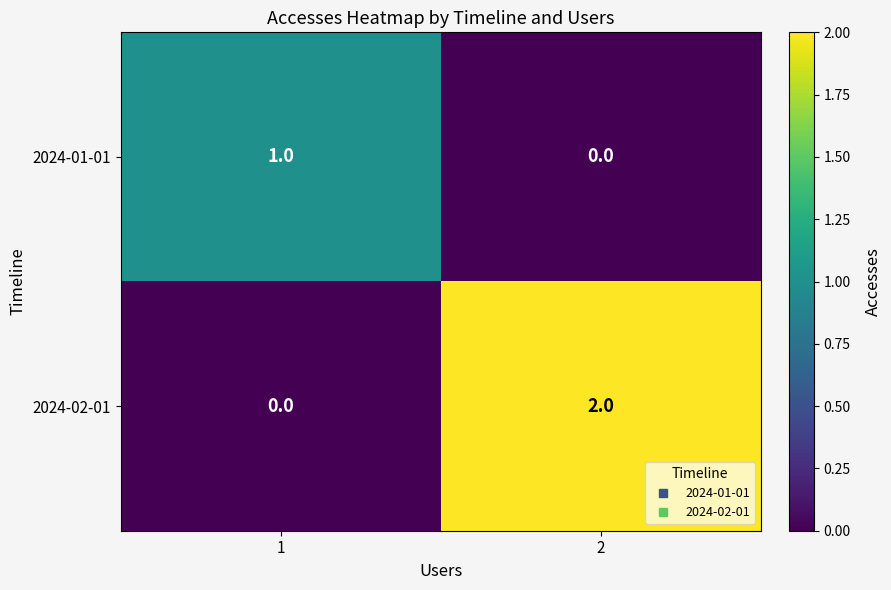

The value of 2024-02-01 at 2 is 2. True or false?

True